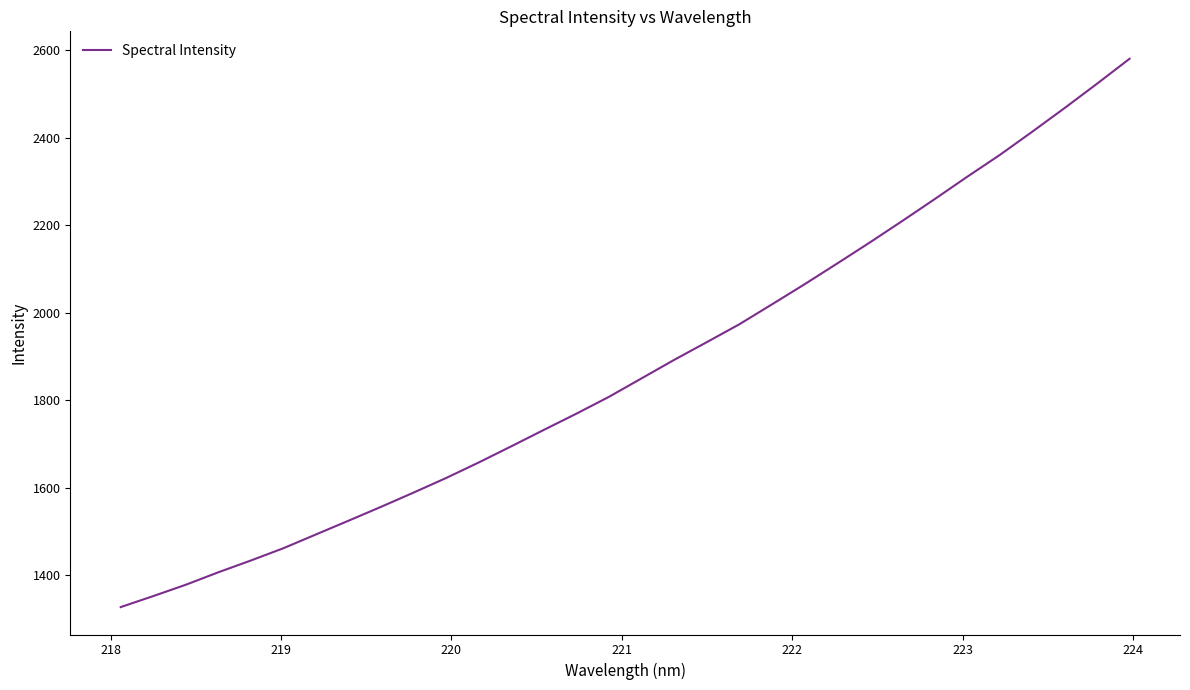

What is the greatest value displayed?

2581.0